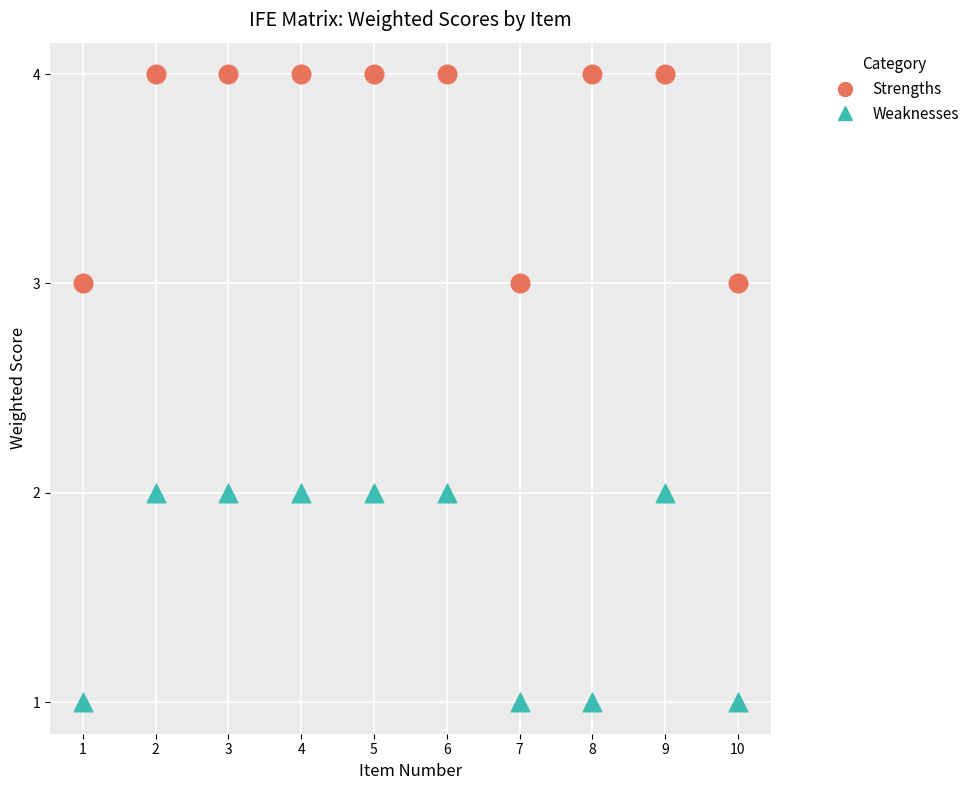

Across all data points, what is the range of X values (max minus min)?

9